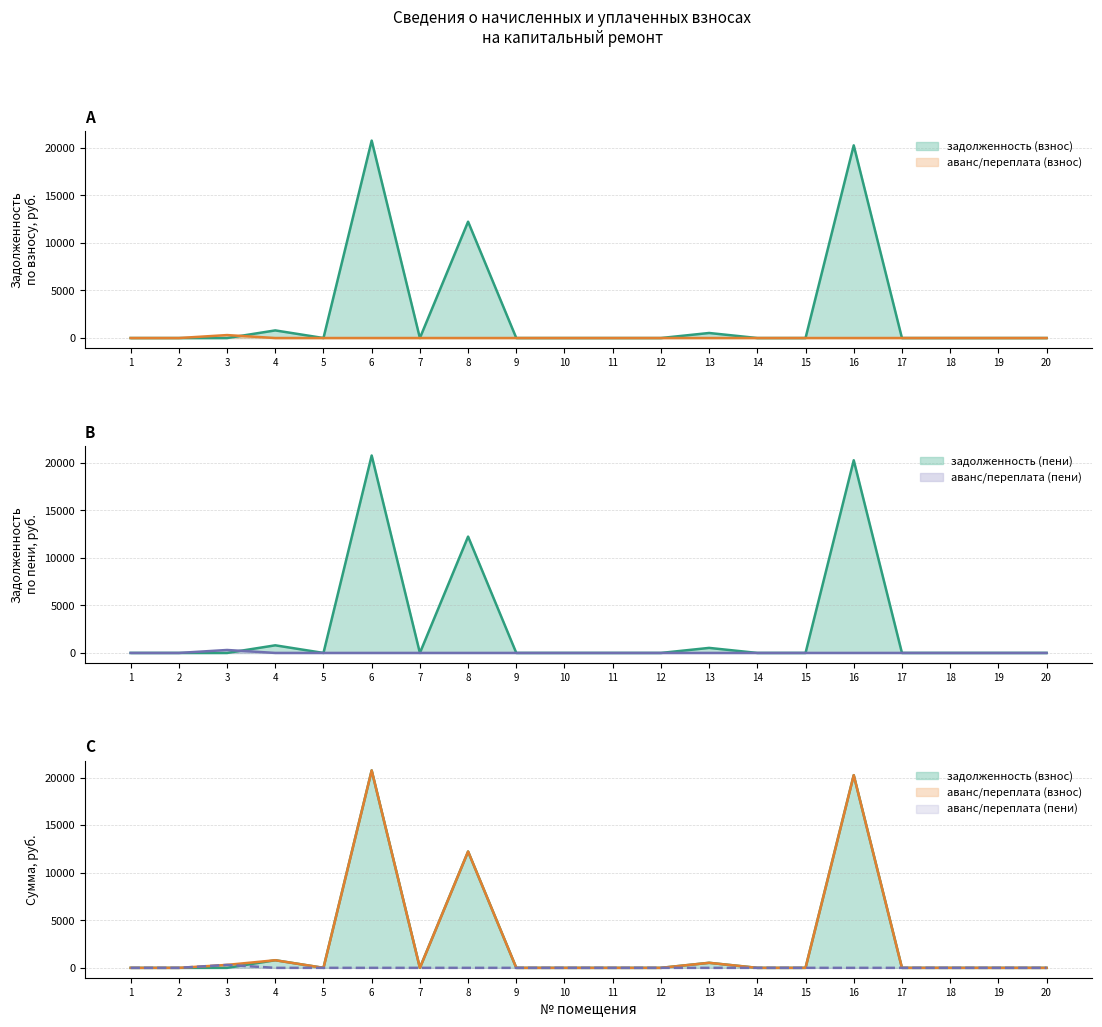

What is the spread (max minus min) of values at 10?

0.5